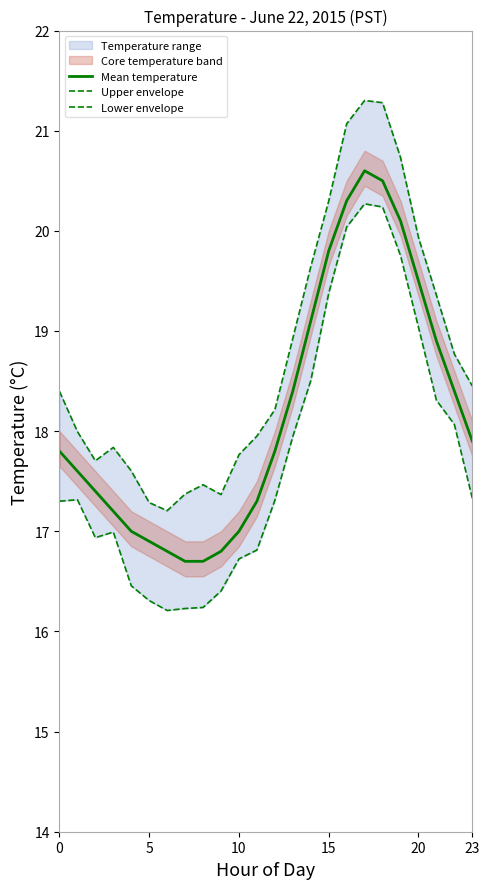

True or false: Lower envelope and Upper envelope intersect in this chart.

False